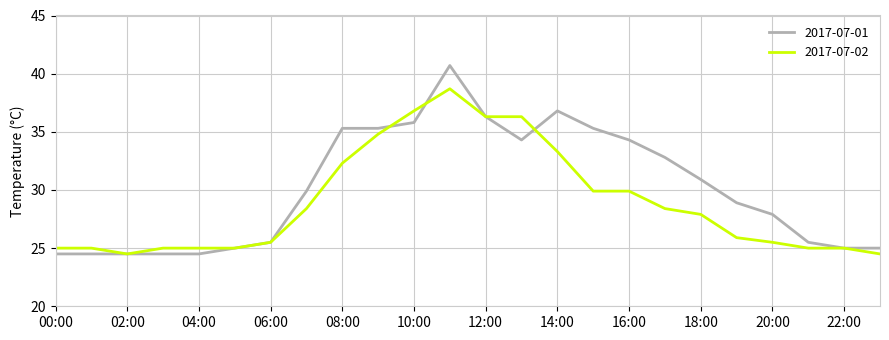

What is the minimum value for 2017-07-02?

24.5